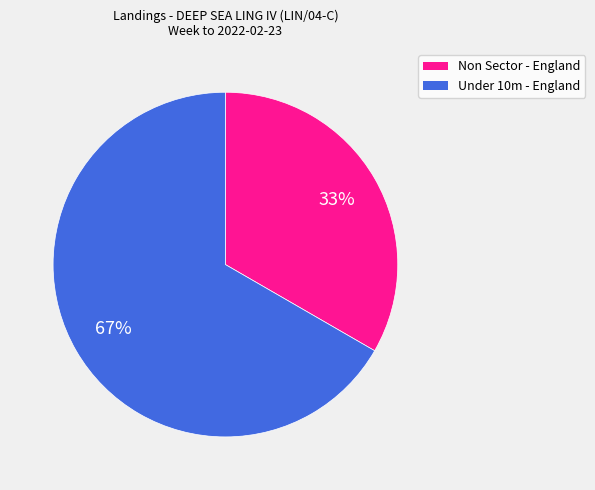

Which slice is the smallest?

Non Sector - England